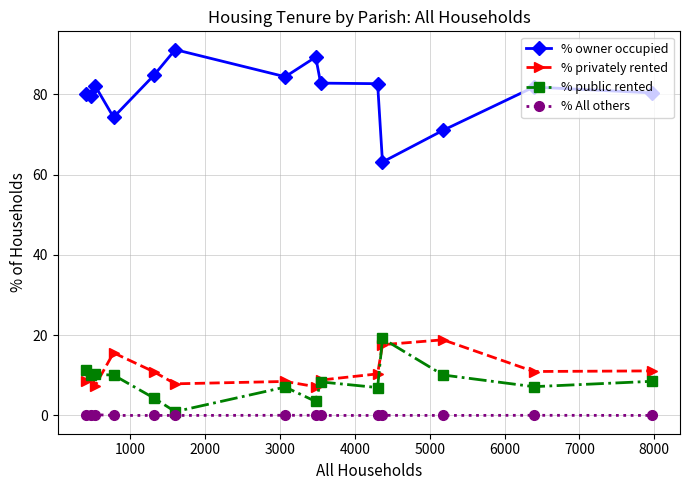

True or false: % privately rented and % All others cross at least once.

False